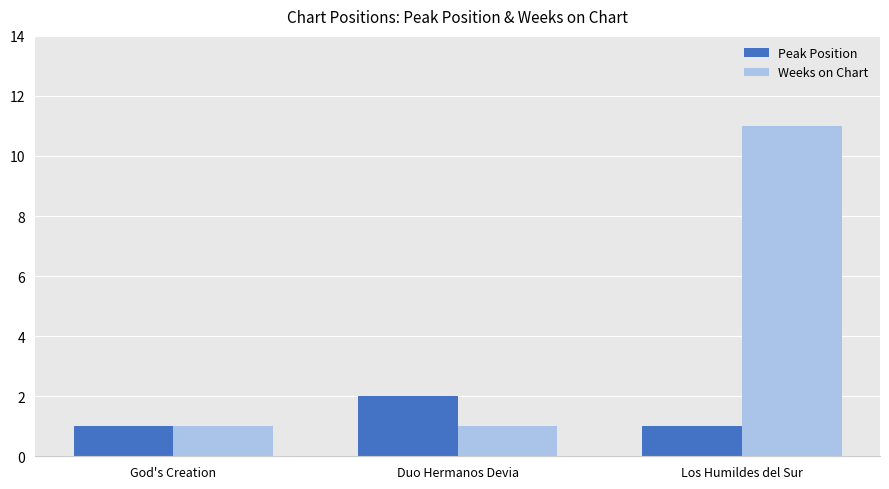

What position from the left is Duo Hermanos Devia?

2